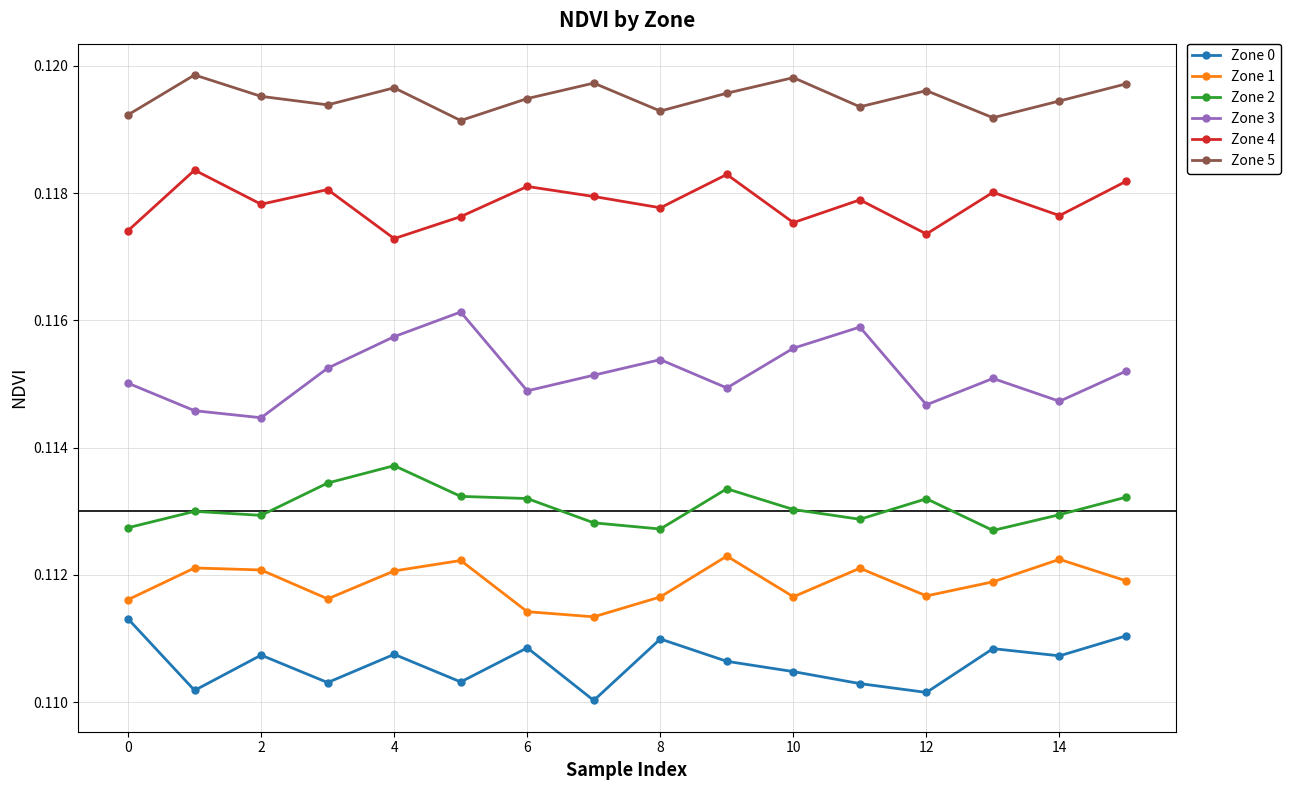

At how many categories does at least one series exceed 0?

16